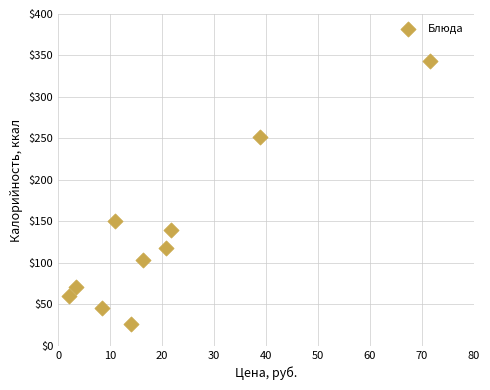

What is the range of X values (max minus min)?

69.4